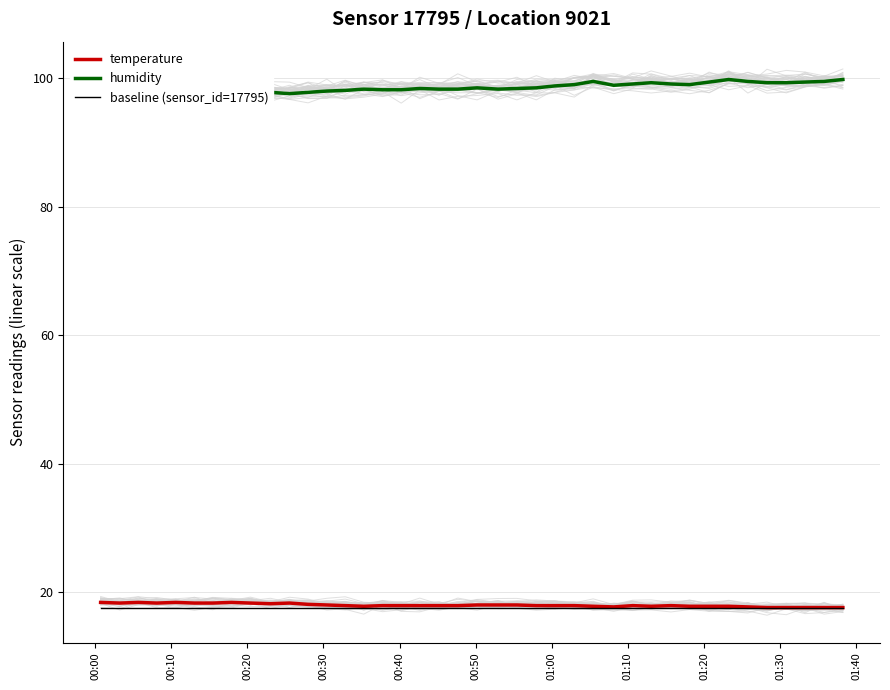

How many data points does each series have?

40